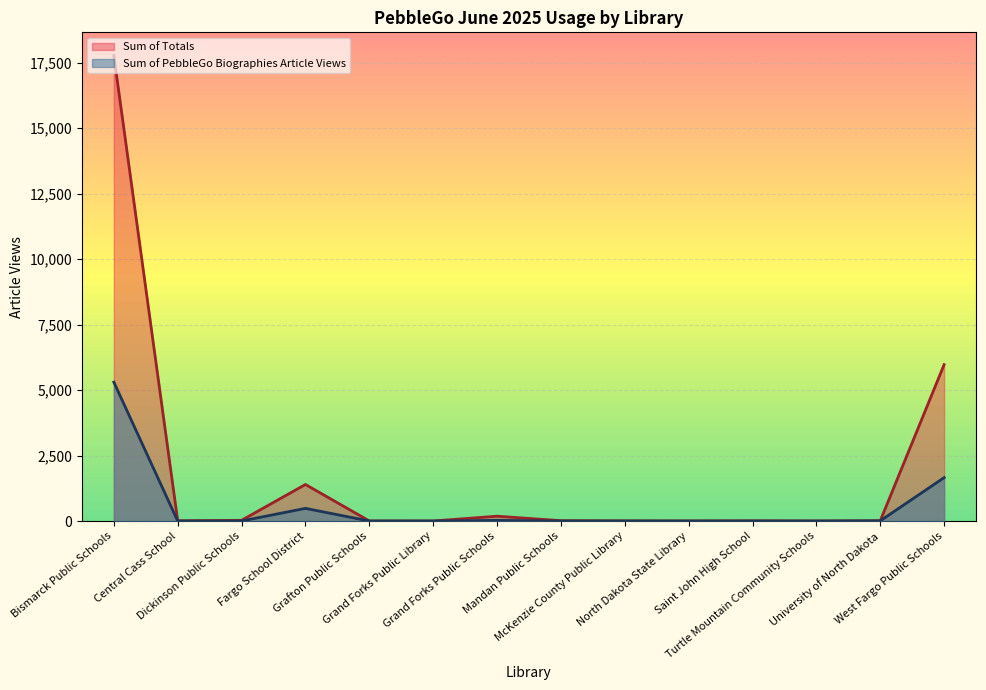

Count the number of categories in the chart.

14